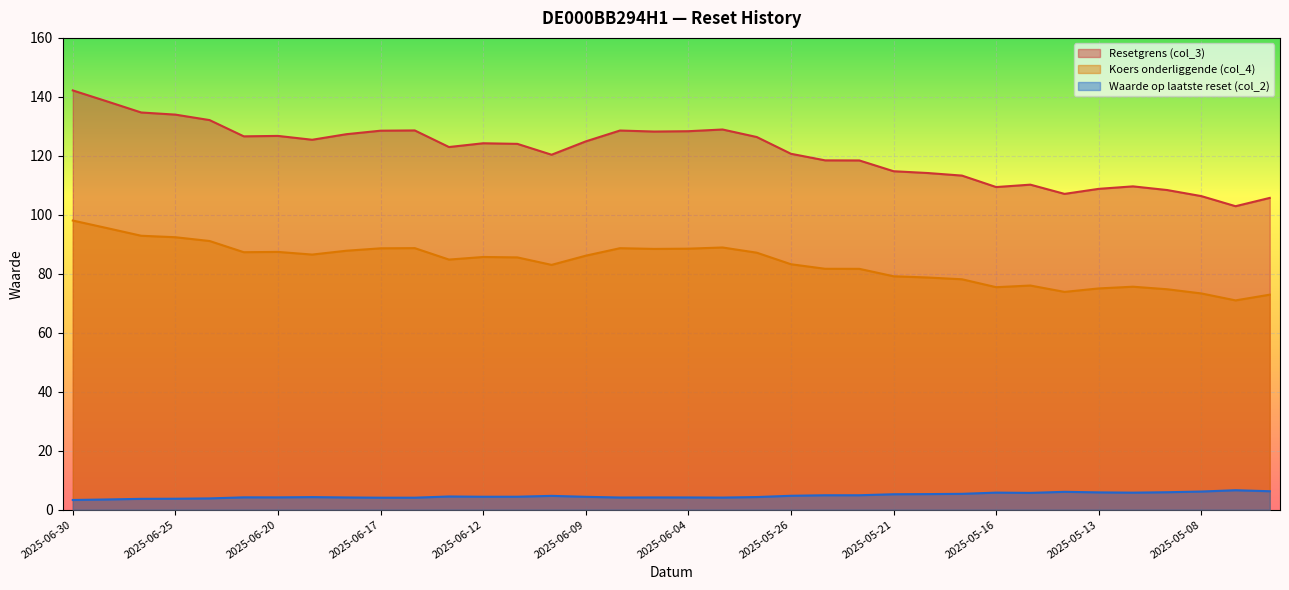

Which series has the largest range (max minus min)?

Resetgrens (col_3)